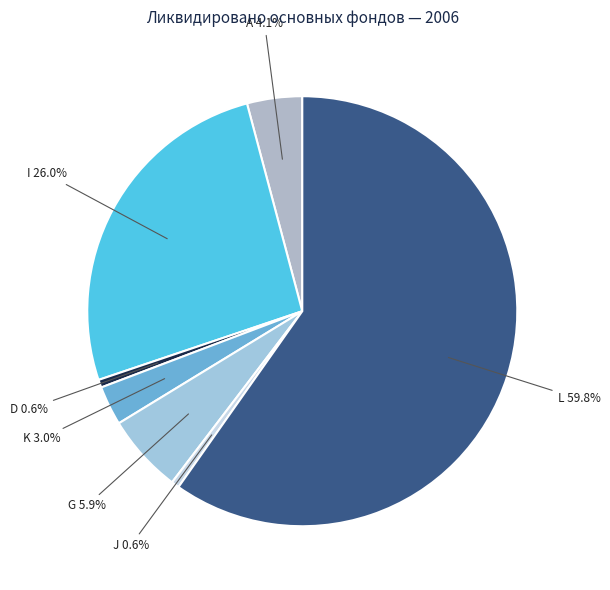

Count the number of slices in the pie.

7